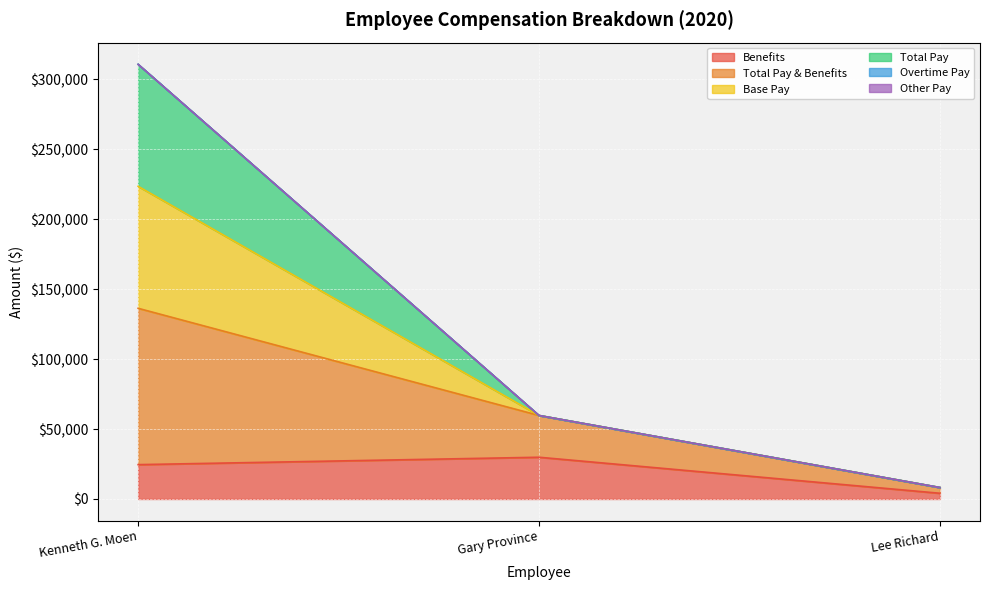

True or false: Benefits has a value of 39569.7 at Kenneth G. Moen.

False